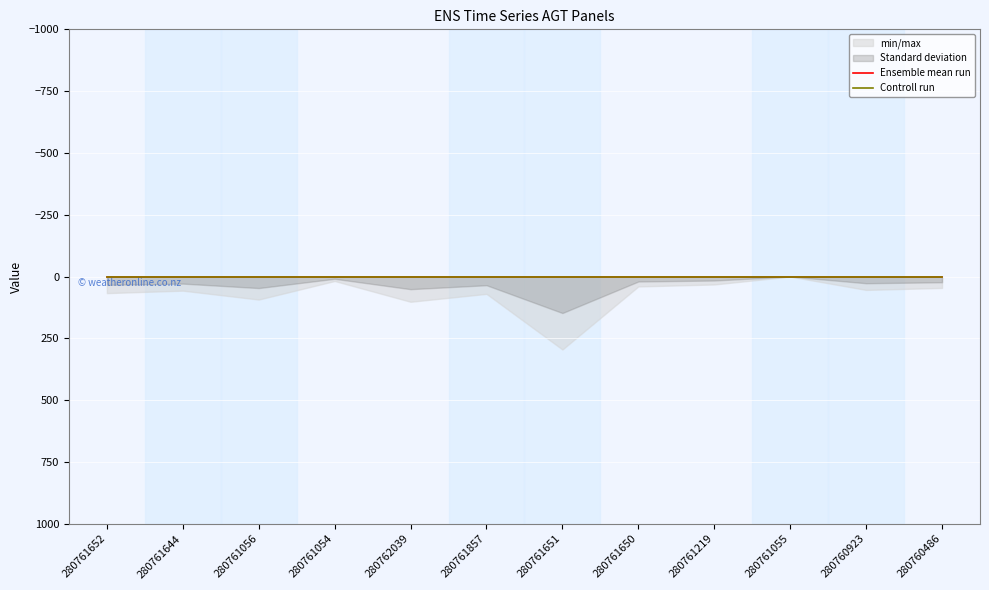

How many distinct data groups are displayed?

2